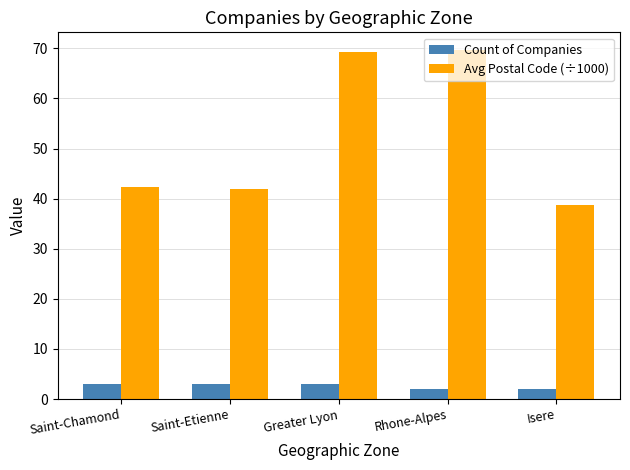

How many bars are there in each group?

2